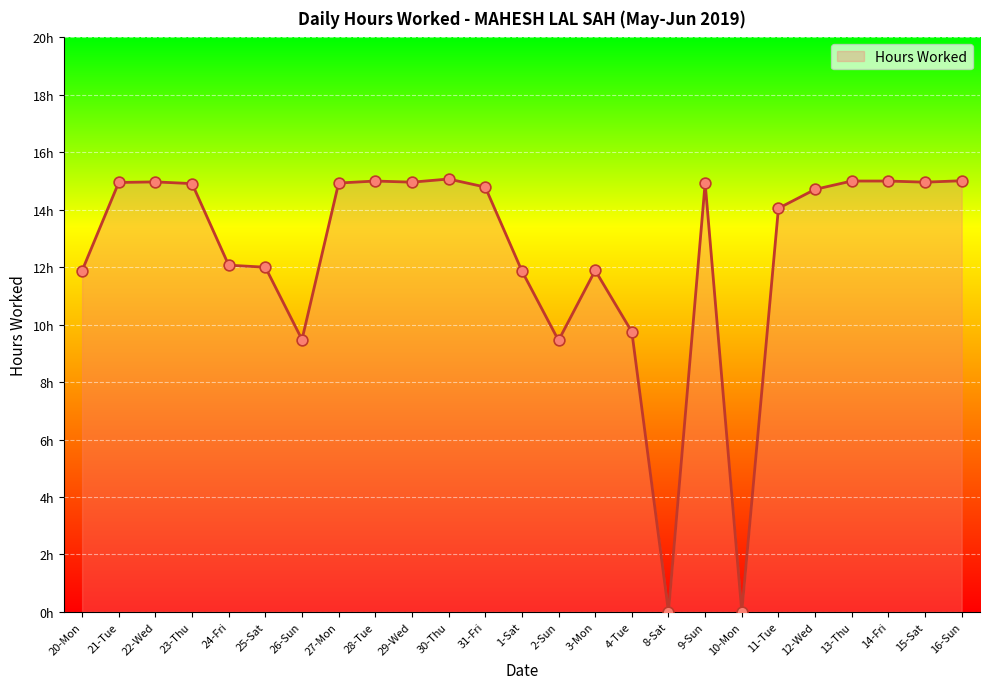

Approximately how many times larger is the value at 31-Fri compared to 4-Tue?

1.5